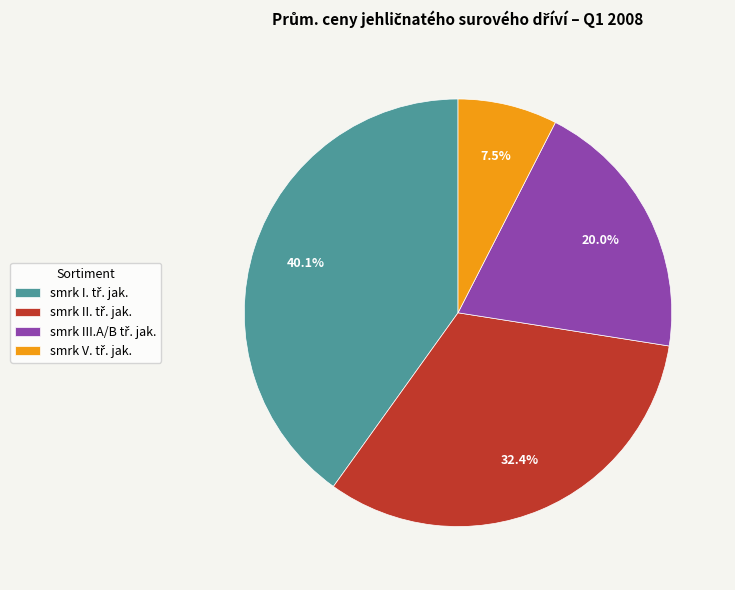

Does any single category account for the majority?

No